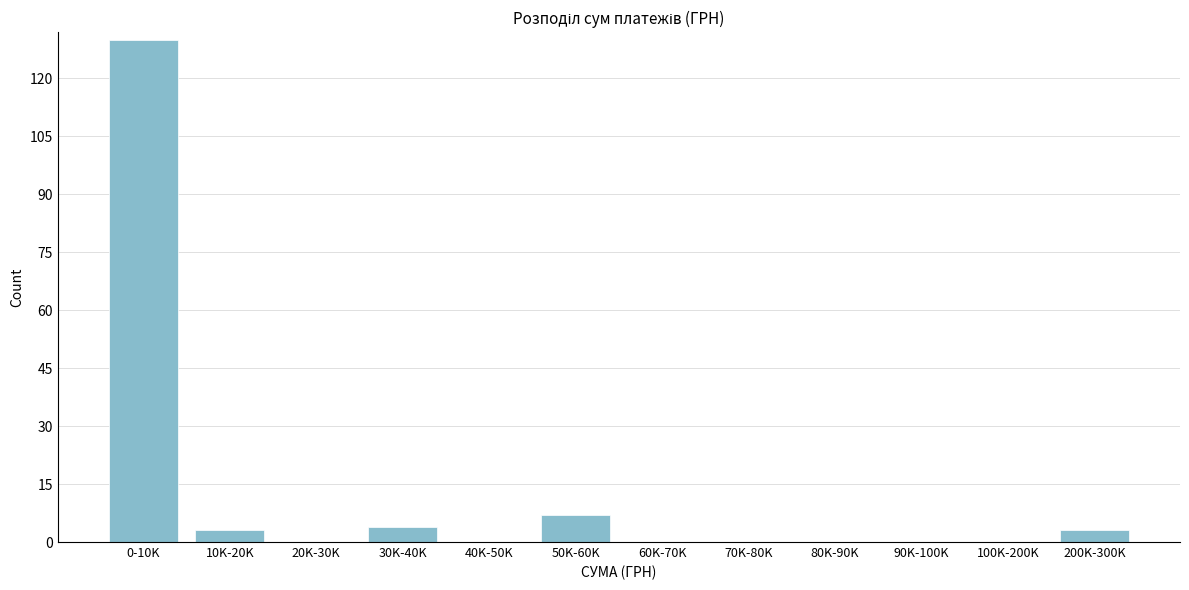

Reading left to right, transcribe all the data shown in this chart.

0-10K=130	10K-20K=3	20K-30K=0	30K-40K=4	40K-50K=0	50K-60K=7	60K-70K=0	70K-80K=0	80K-90K=0	90K-100K=0	100K-200K=0	200K-300K=3